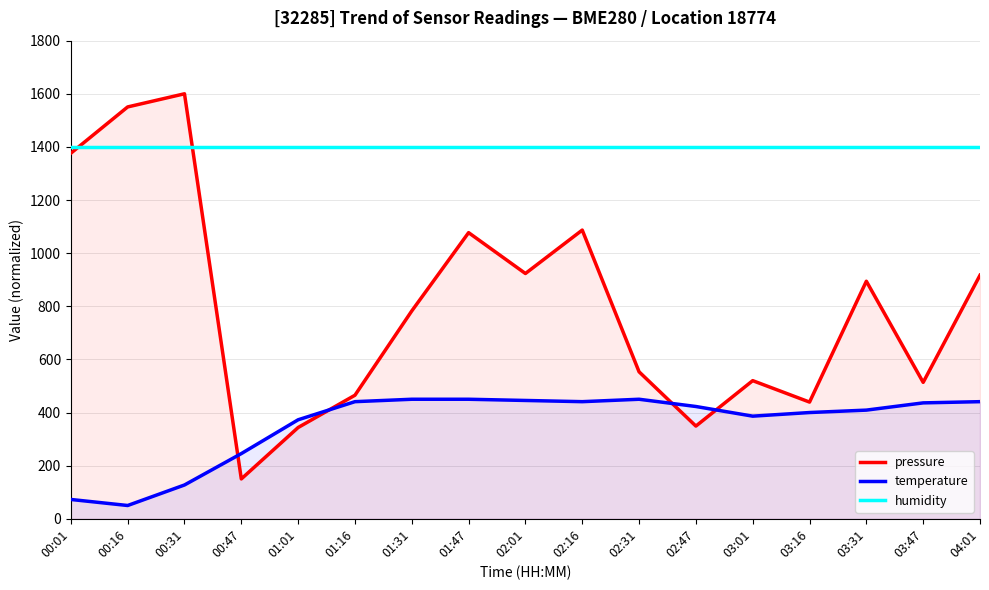

What position from the right is 03:47?

2